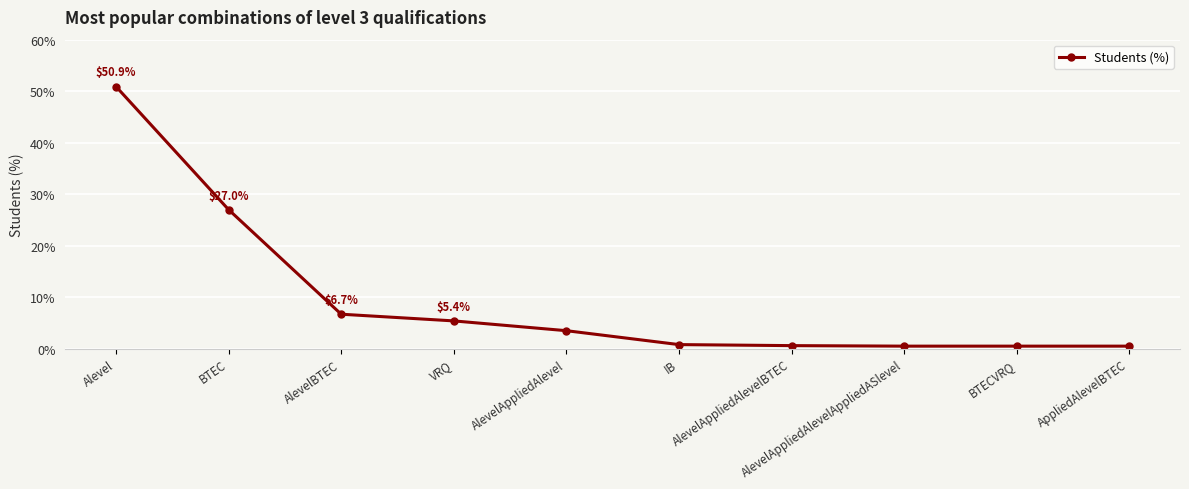

What is the value of the 6th point from the left?

0.8